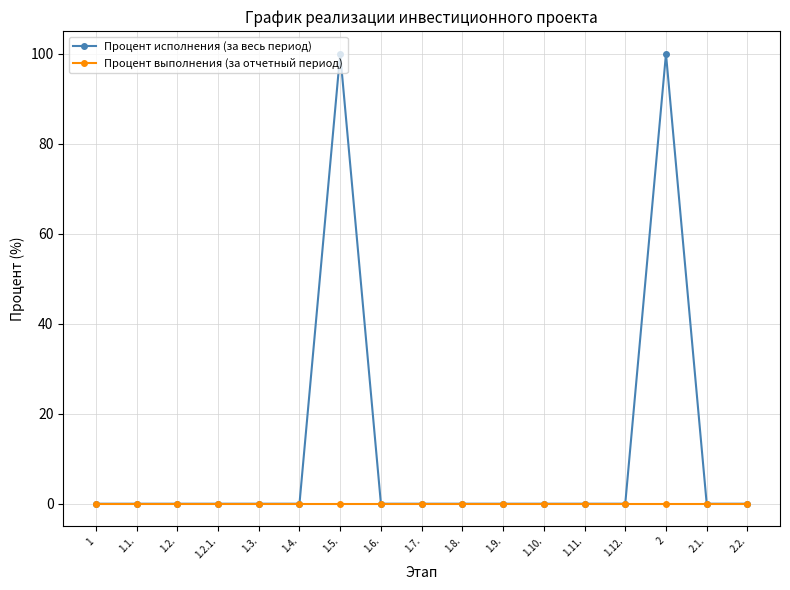

Reading left to right, transcribe all the data shown in this chart.

Процент исполнения (за весь период): 1=0	1.1.=0	1.2.=0	1.2.1.=0	1.3.=0	1.4.=0	1.5.=100	1.6.=0	1.7.=0	1.8.=0	1.9.=0	1.10.=0	1.11.=0	1.12.=0	2=100	2.1.=0	2.2.=0
Процент выполнения (за отчетный период): 1=0	1.1.=0	1.2.=0	1.2.1.=0	1.3.=0	1.4.=0	1.5.=0	1.6.=0	1.7.=0	1.8.=0	1.9.=0	1.10.=0	1.11.=0	1.12.=0	2=0	2.1.=0	2.2.=0